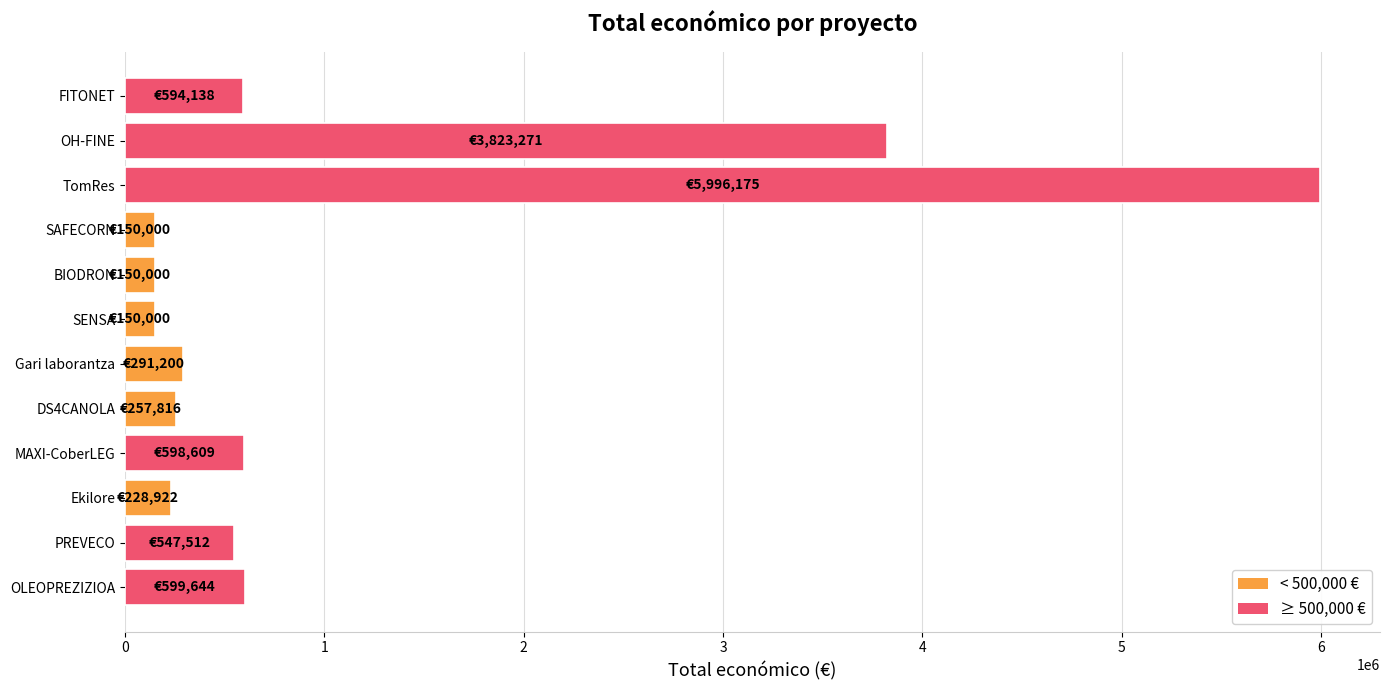

What is the greatest value displayed?

5996175